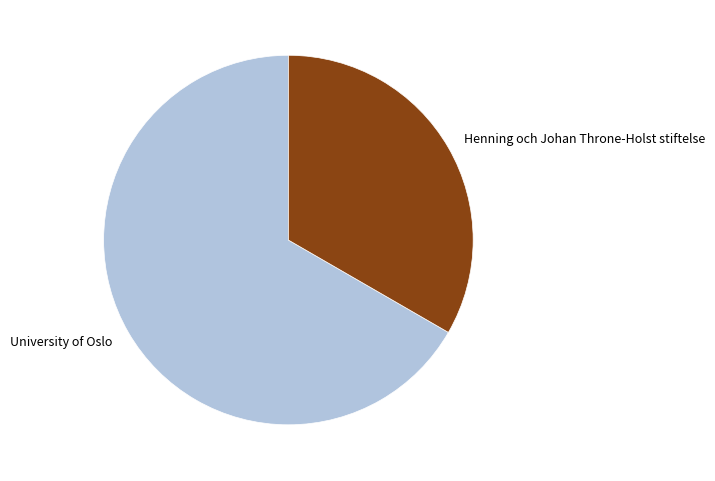

Which slice is the smallest?

Henning och Johan Throne-Holst stiftelse